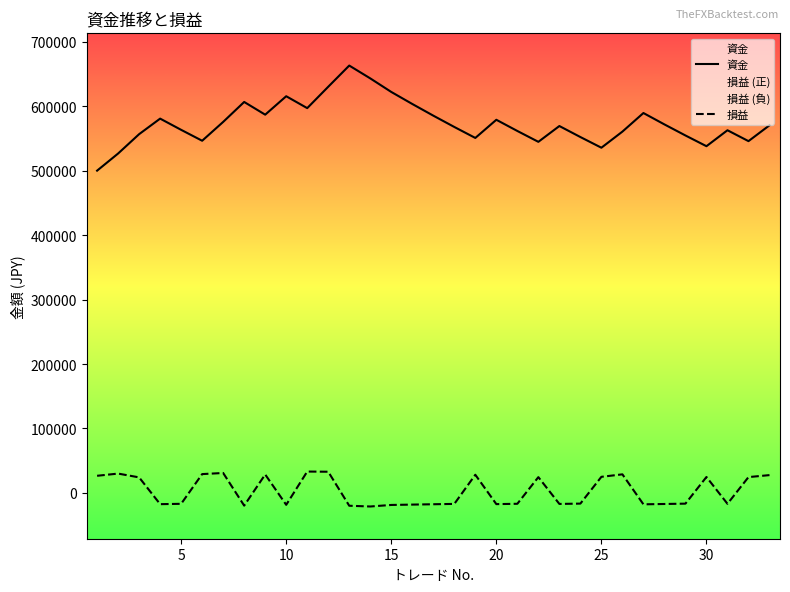

What is the minimum value for 損益?

-21048.6